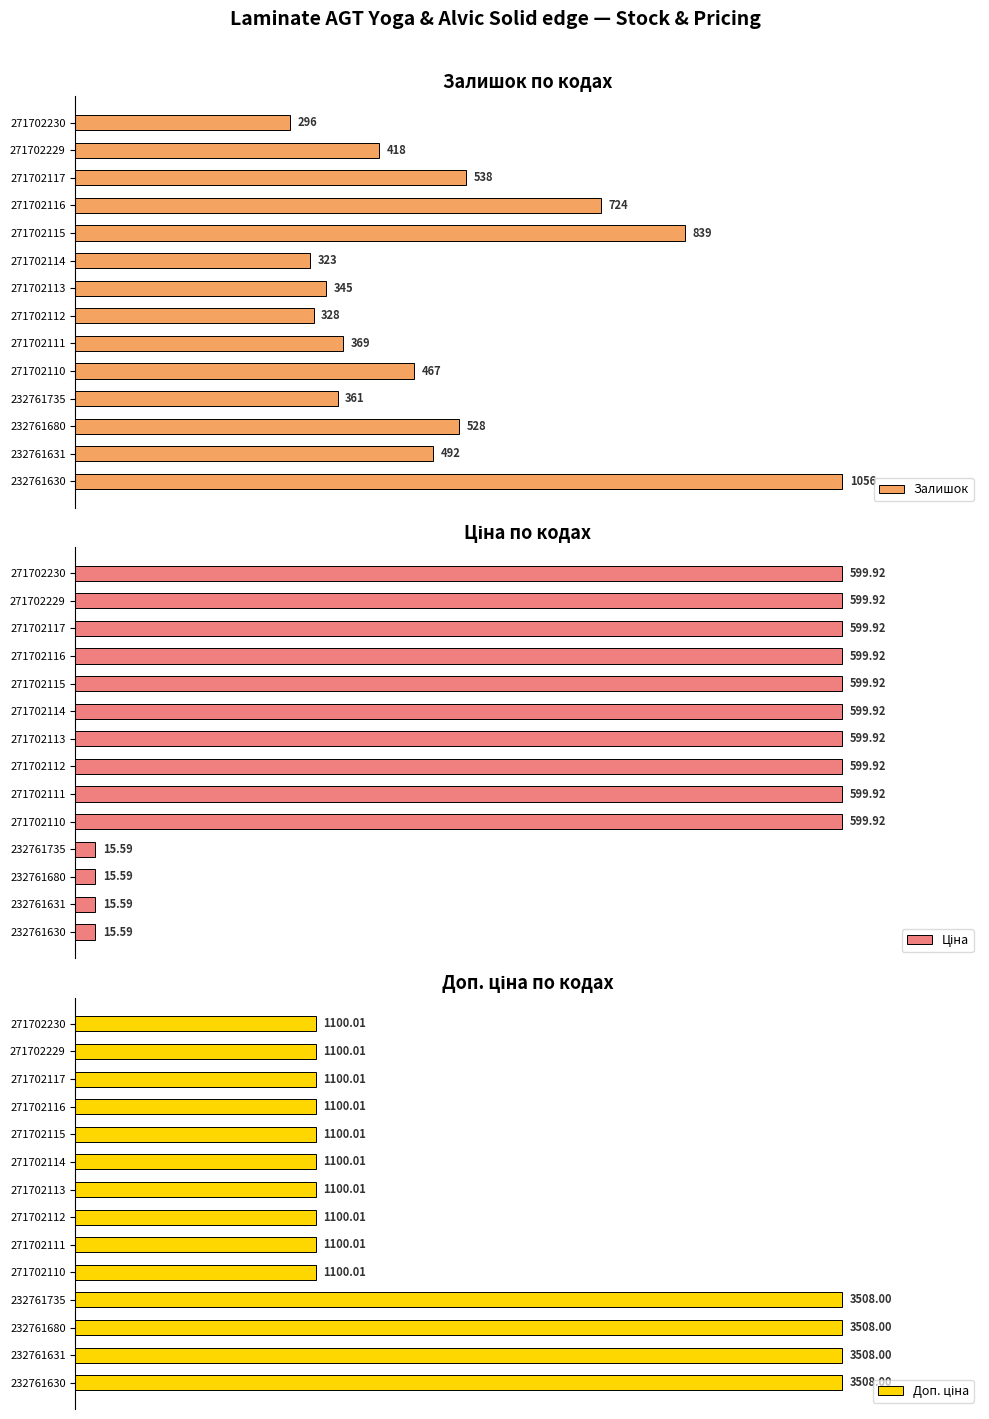

Which series has the widest spread of values?

Доп. ціна